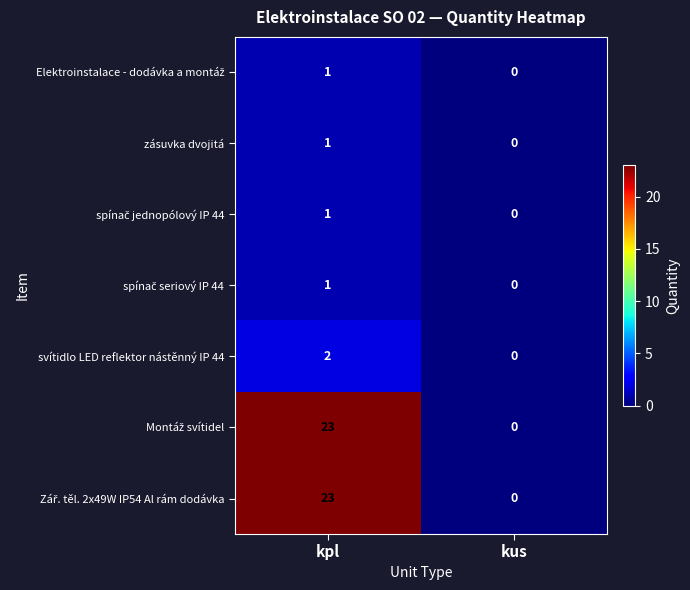

At which category is the sum across all series the highest?

kpl